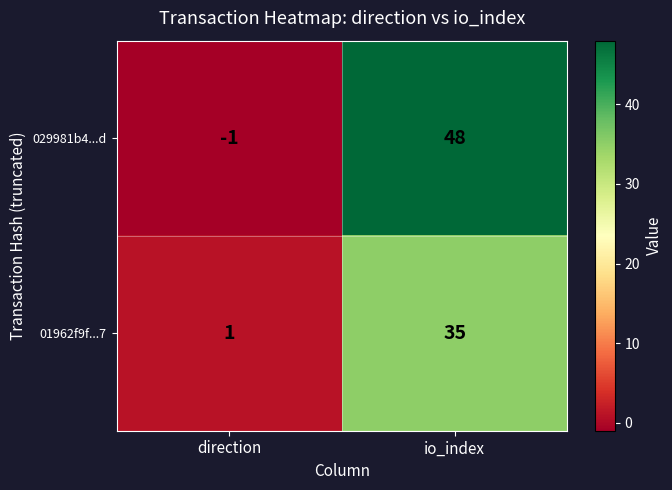

What is the average value of the 01962f9f...7 series?

18